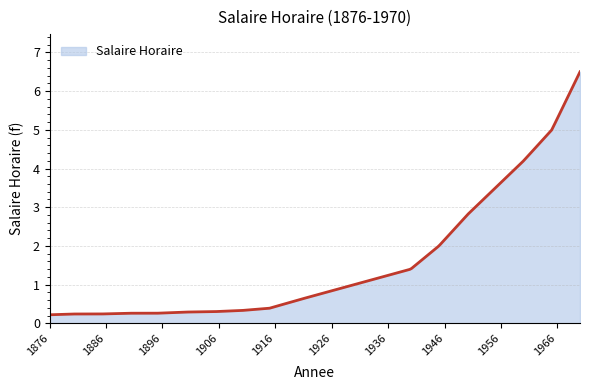

What is the maximum value shown in the chart?

6.5